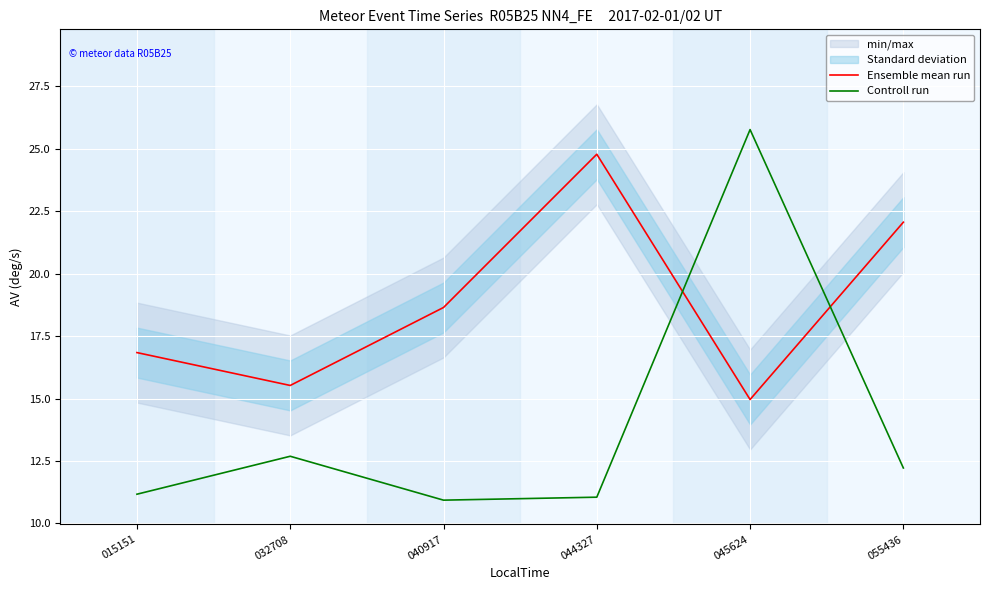

After their last crossing, which series has the higher values: Ensemble mean run or Controll run?

Ensemble mean run